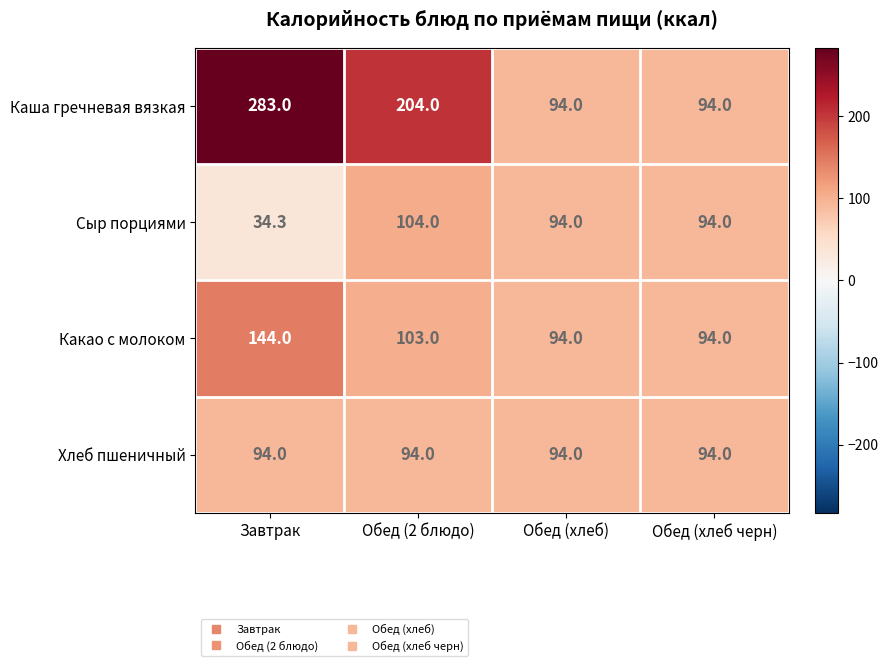

Reading left to right, what are all the values shown in this chart?

Каша гречневая вязкая: Завтрак=283.0	Обед (2 блюдо)=204.0	Обед (хлеб)=94.0	Обед (хлеб черн)=94.0
Сыр порциями: Завтрак=34.3	Обед (2 блюдо)=104.0	Обед (хлеб)=94.0	Обед (хлеб черн)=94.0
Какао с молоком: Завтрак=144.0	Обед (2 блюдо)=103.0	Обед (хлеб)=94.0	Обед (хлеб черн)=94.0
Хлеб пшеничный: Завтрак=94.0	Обед (2 блюдо)=94.0	Обед (хлеб)=94.0	Обед (хлеб черн)=94.0